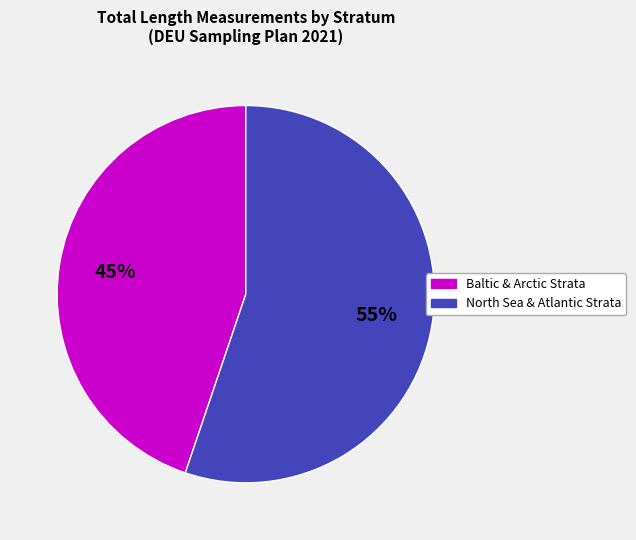

Is there a majority slice in this chart?

Yes